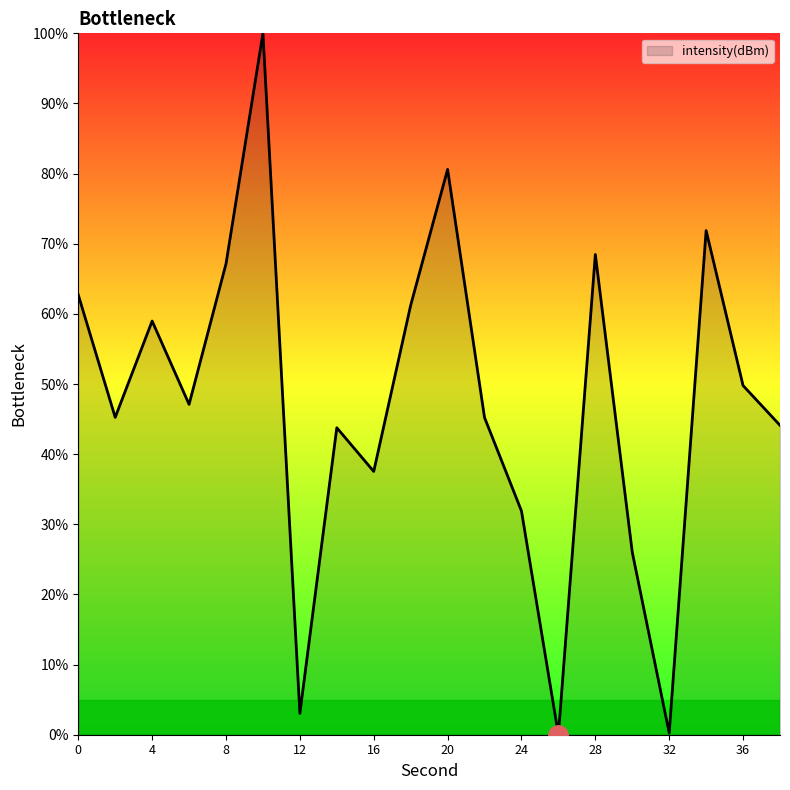

Count the number of data series in this chart.

1